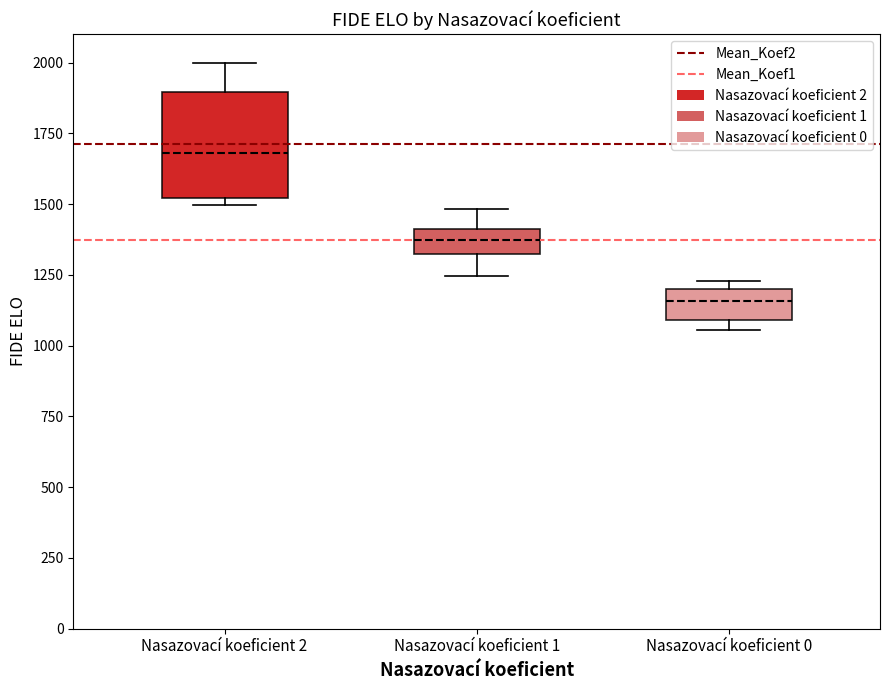

Reading left to right, read every box against the y-axis: the position of its median line, the range the box covers, and the ends of its whiskers. The values are not printed on the chart, so give them approximately, as read against the axis.

Nasazovací koeficient 2: median 1700, box 1500 to 1900, whiskers 1500 (just below the box's lower edge) to 2000
Nasazovací koeficient 1: median 1350, box 1300 to 1400, whiskers 1250 to 1500
Nasazovací koeficient 0: median 1150, box 1100 to 1200, whiskers 1050 to 1250